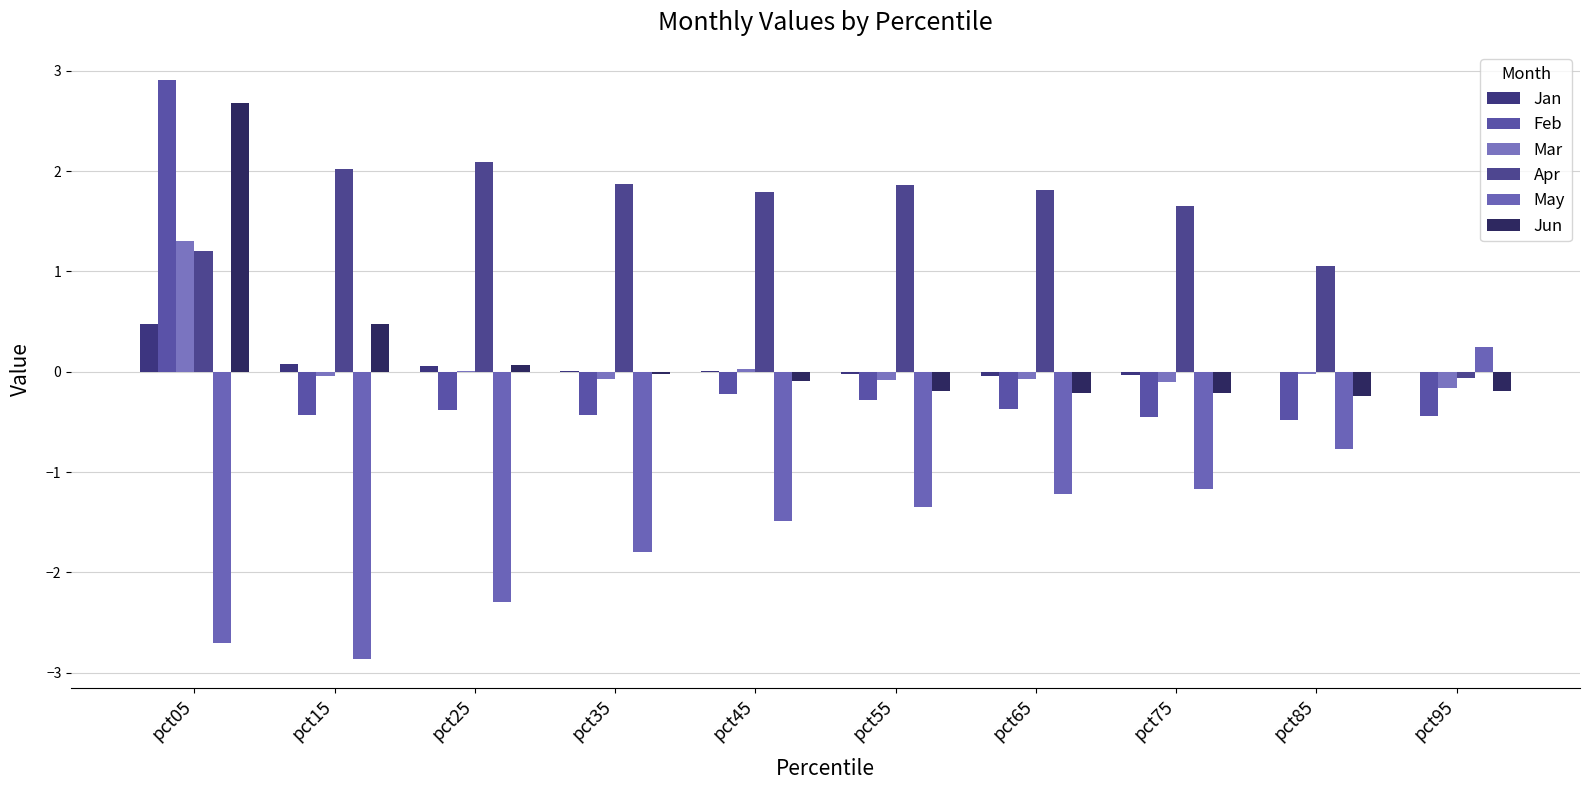

What is the minimum value for Mar?

-0.2